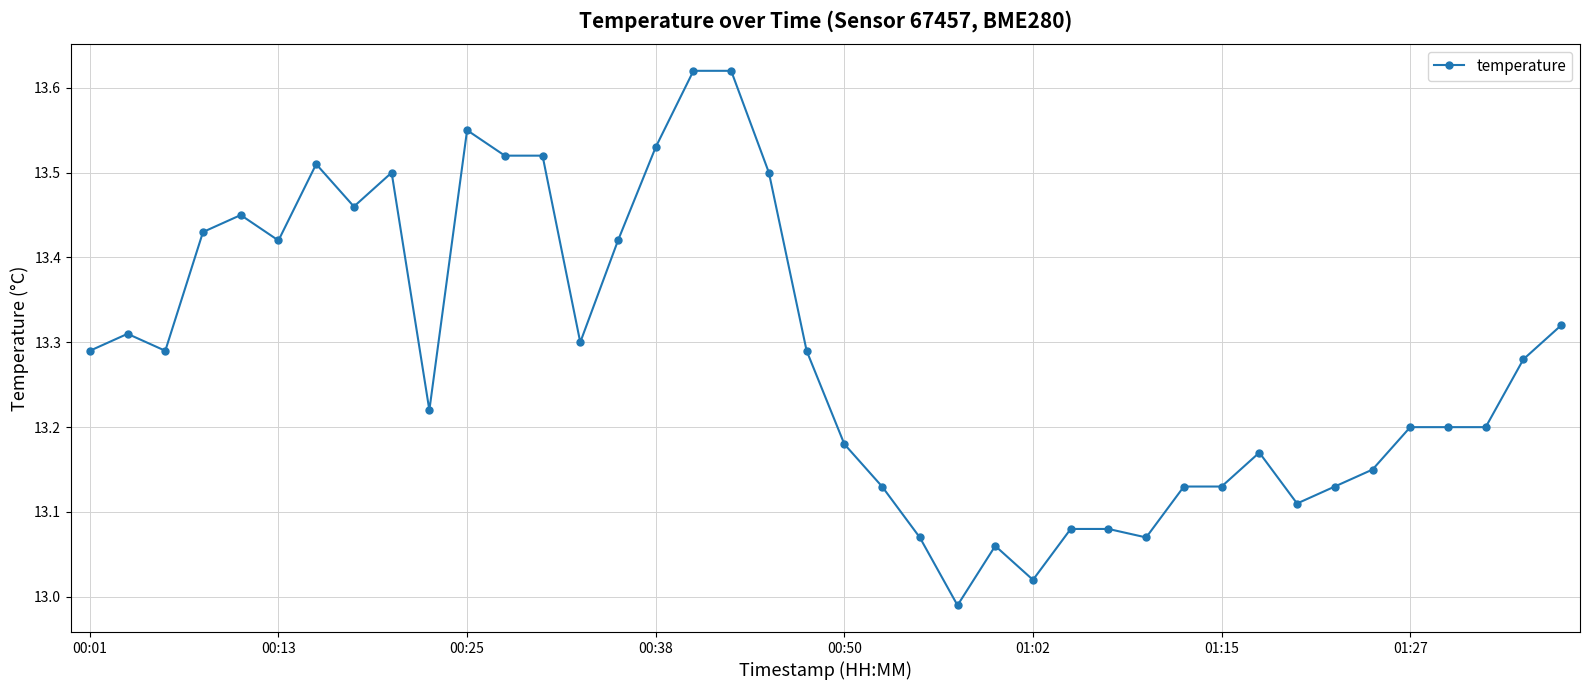

True or false: the data has more than 0 interior local peaks.

True